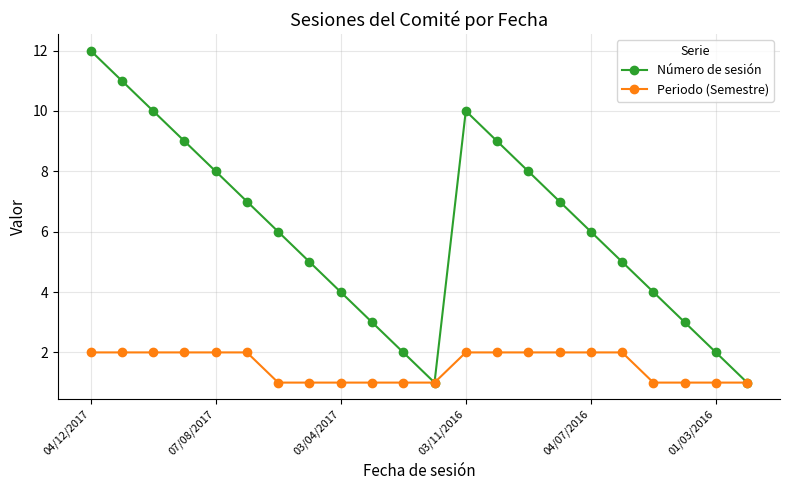

True or false: Número de sesión has more than 1 points higher than both neighbors.

False